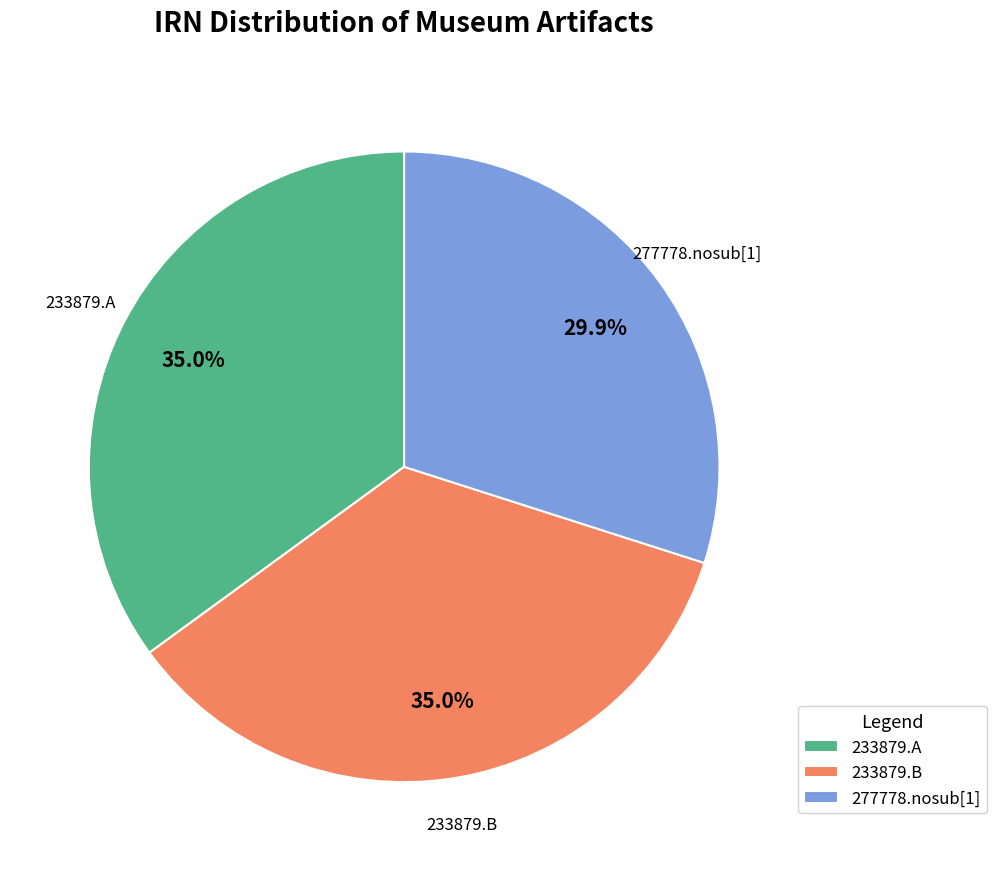

What percentage is NOT represented by 233879.A?

65.0%